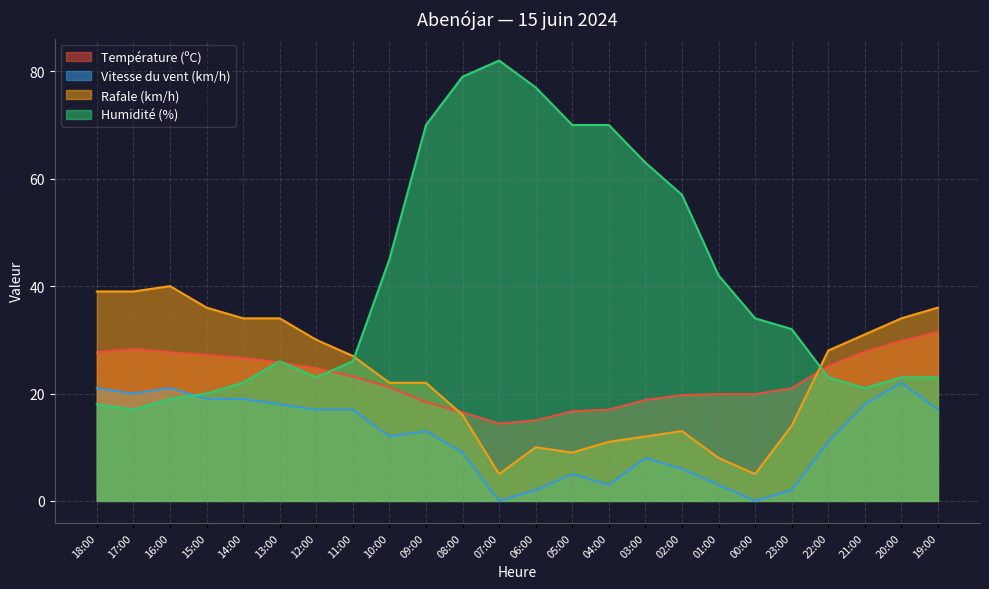

What position from the right is 15:00?

21